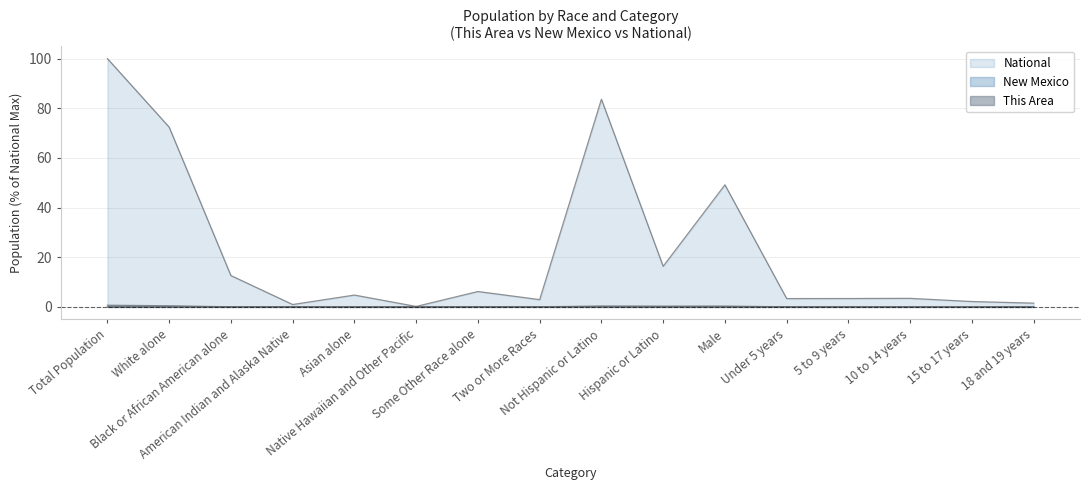

Reading left to right, extract all data points from this chart.

This Area: Total Population=0.0	White alone=0.0	Black or African American alone=0.0	American Indian and Alaska Native=0.0	Asian alone=0.0	Native Hawaiian and Other Pacific=0.0	Some Other Race alone=0.0	Two or More Races=0.0	Not Hispanic or Latino=0.0	Hispanic or Latino=0.0	Male=0.0	Under 5 years=0.0	5 to 9 years=0.0	10 to 14 years=0.0	15 to 17 years=0.0	18 and 19 years=0.0
New Mexico: Total Population=0.7	White alone=0.5	Black or African American alone=0.0	American Indian and Alaska Native=0.1	Asian alone=0.0	Native Hawaiian and Other Pacific=0.0	Some Other Race alone=0.1	Two or More Races=0.0	Not Hispanic or Latino=0.4	Hispanic or Latino=0.3	Male=0.3	Under 5 years=0.0	5 to 9 years=0.0	10 to 14 years=0.0	15 to 17 years=0.0	18 and 19 years=0.0
National: Total Population=100.0	White alone=72.4	Black or African American alone=12.6	American Indian and Alaska Native=0.9	Asian alone=4.8	Native Hawaiian and Other Pacific=0.2	Some Other Race alone=6.2	Two or More Races=2.9	Not Hispanic or Latino=83.7	Hispanic or Latino=16.3	Male=49.2	Under 5 years=3.3	5 to 9 years=3.4	10 to 14 years=3.4	15 to 17 years=2.2	18 and 19 years=1.5